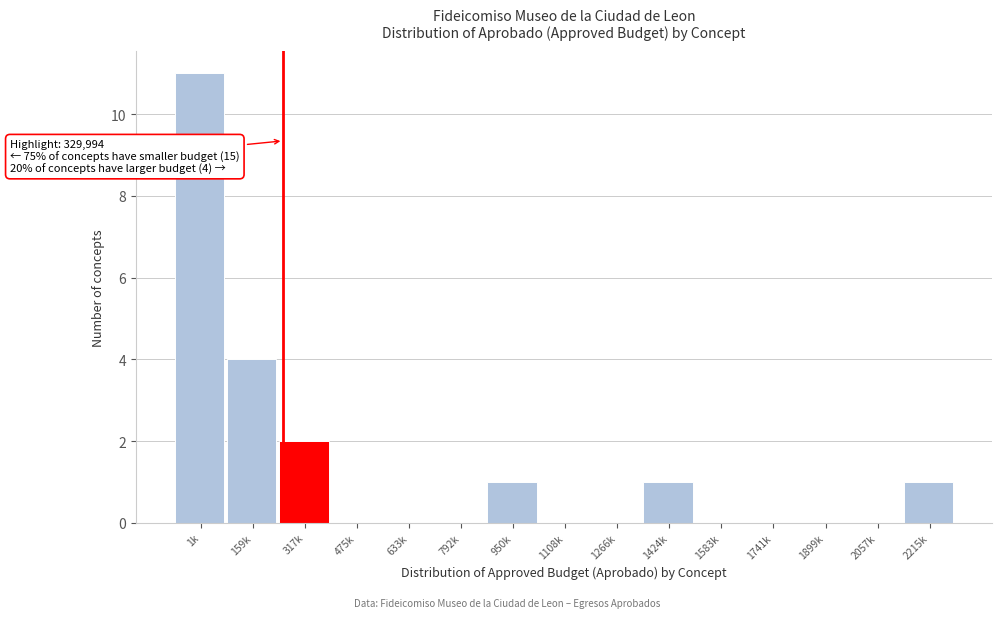

Reading left to right, extract all data points from this chart.

1k=11	159k=4	317k=2	475k=0	633k=0	792k=0	950k=1	1108k=0	1266k=0	1424k=1	1583k=0	1741k=0	1899k=0	2057k=0	2215k=1